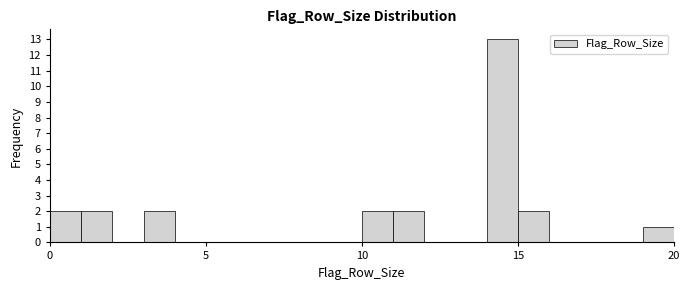

Around what value on the x-axis is the tallest bar? Give the approximate position of its centre, as read against the axis.

14.5